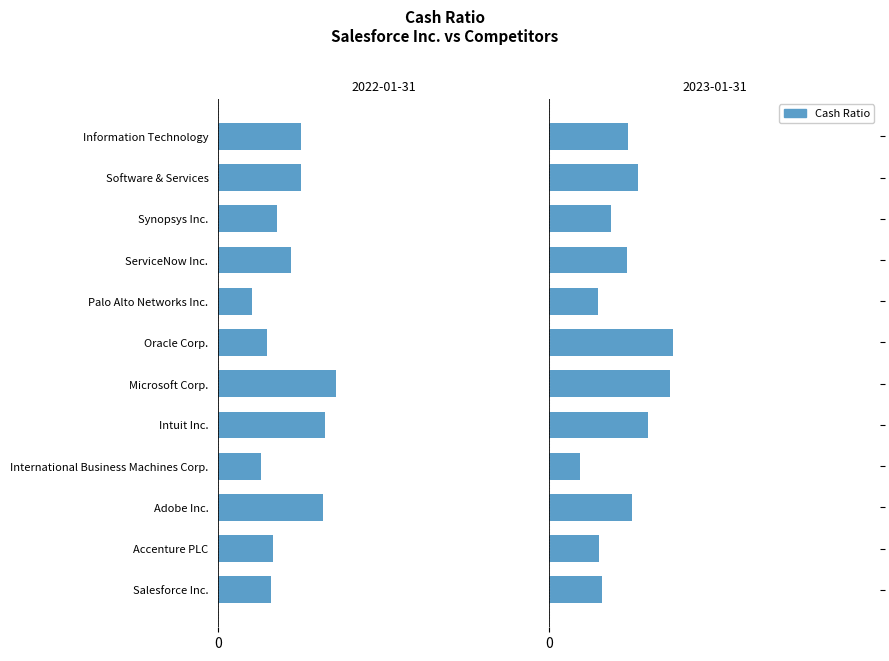

Read the 2023-01-31 value at International Business Machines Corp..

0.4